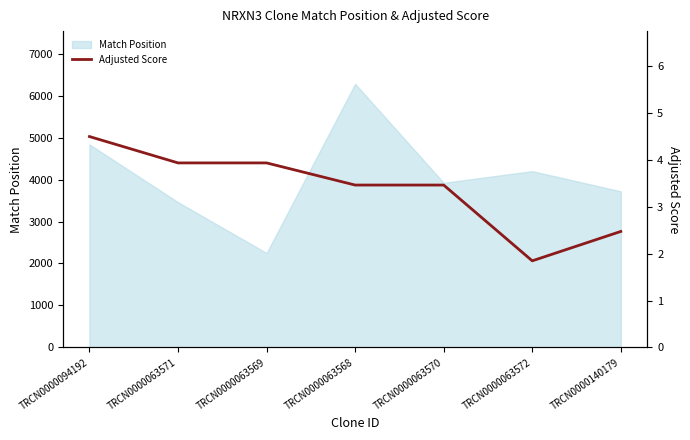

Is it true that the value at TRCN0000094192 is 6.3?

False